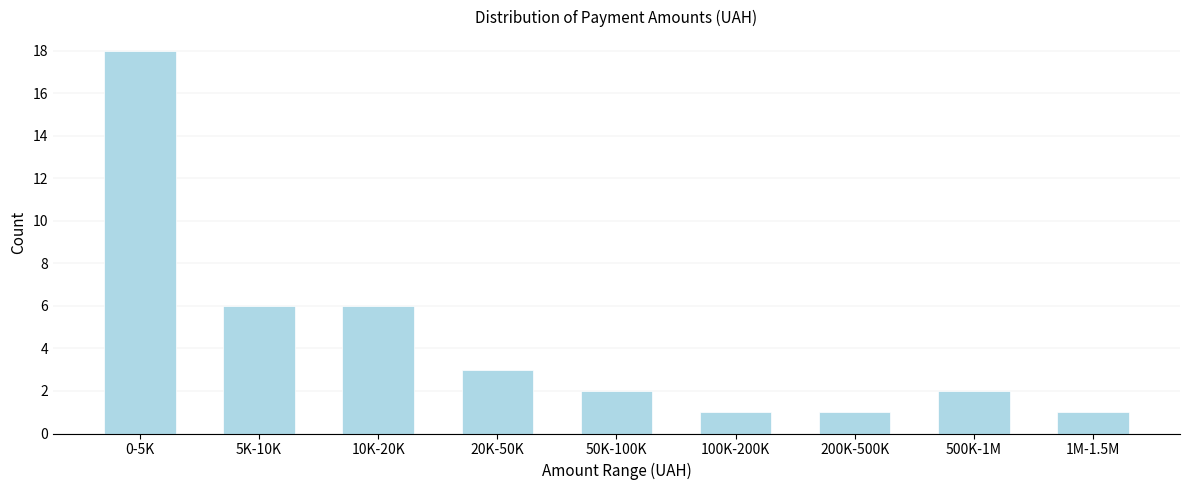

Reading left to right, extract all data points from this chart.

0-5K=18	5K-10K=6	10K-20K=6	20K-50K=3	50K-100K=2	100K-200K=1	200K-500K=1	500K-1M=2	1M-1.5M=1